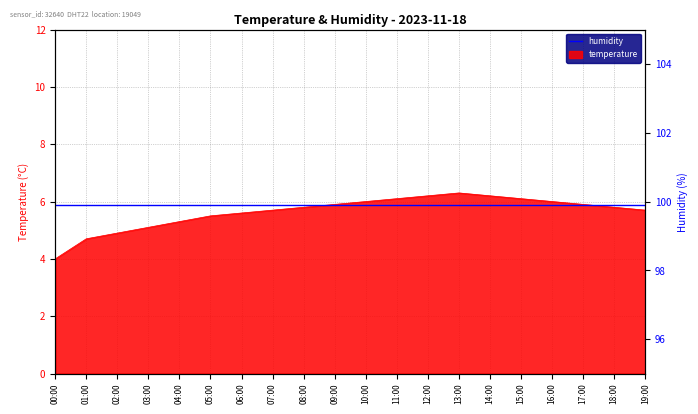

What is the label of the 8th point from the right?

12:00